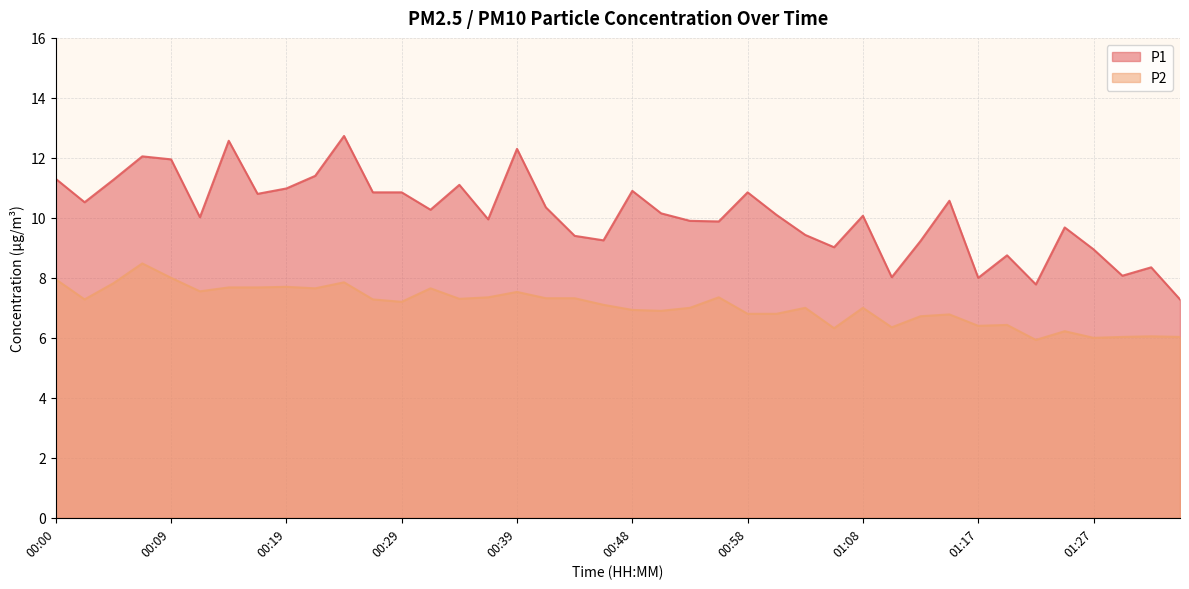

List the series in order of their overall mean, highest first.

P1, P2